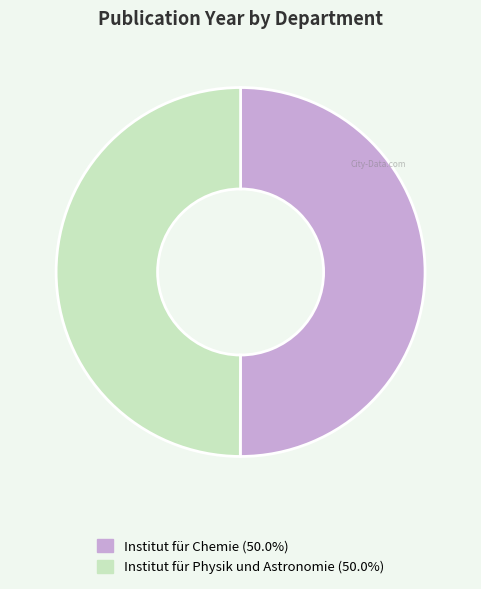

Combined, do Institut für Chemie (50.0%) and Institut für Physik und Astronomie (50.0%) account for over 50%?

Yes